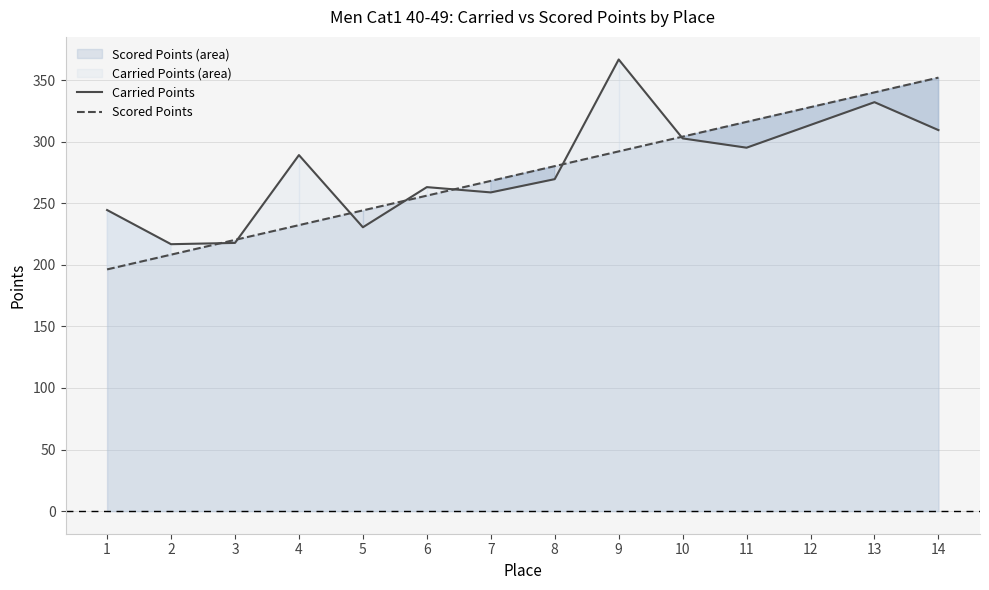

Is it true that Scored Points equals 256.2 at 6?

True